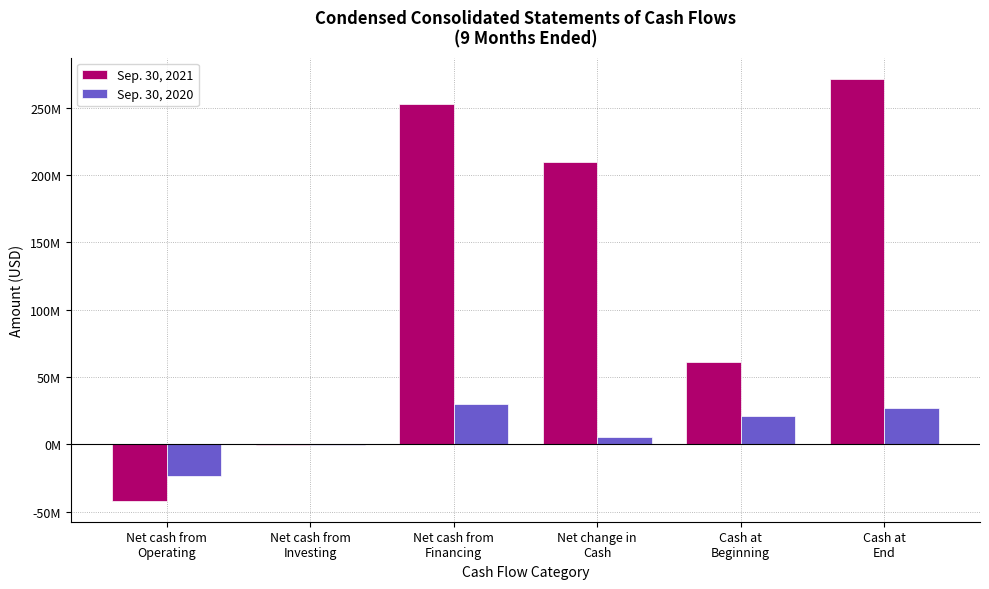

What are all the series names shown in the legend?

Sep. 30, 2021, Sep. 30, 2020